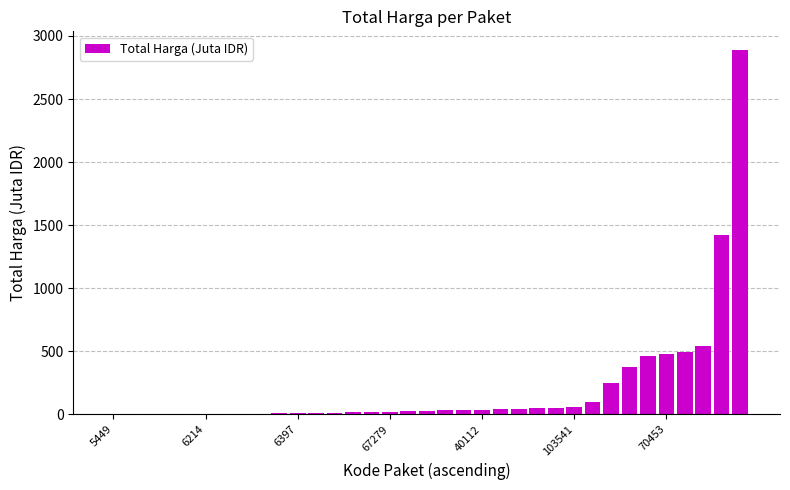

What is the maximum value shown in the chart?

2892.1